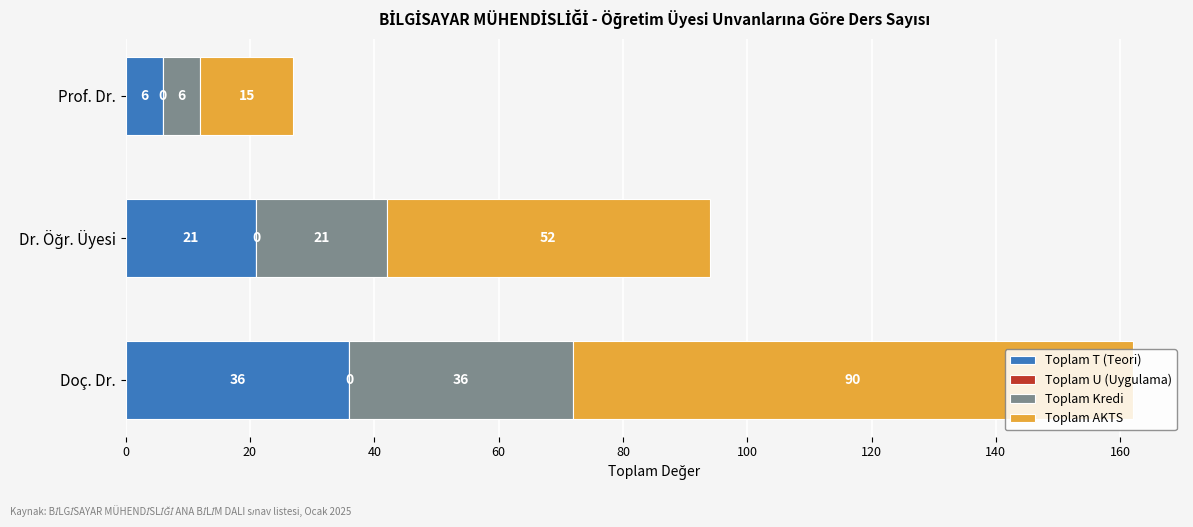

What is the total value across all series at Doç. Dr.?

162